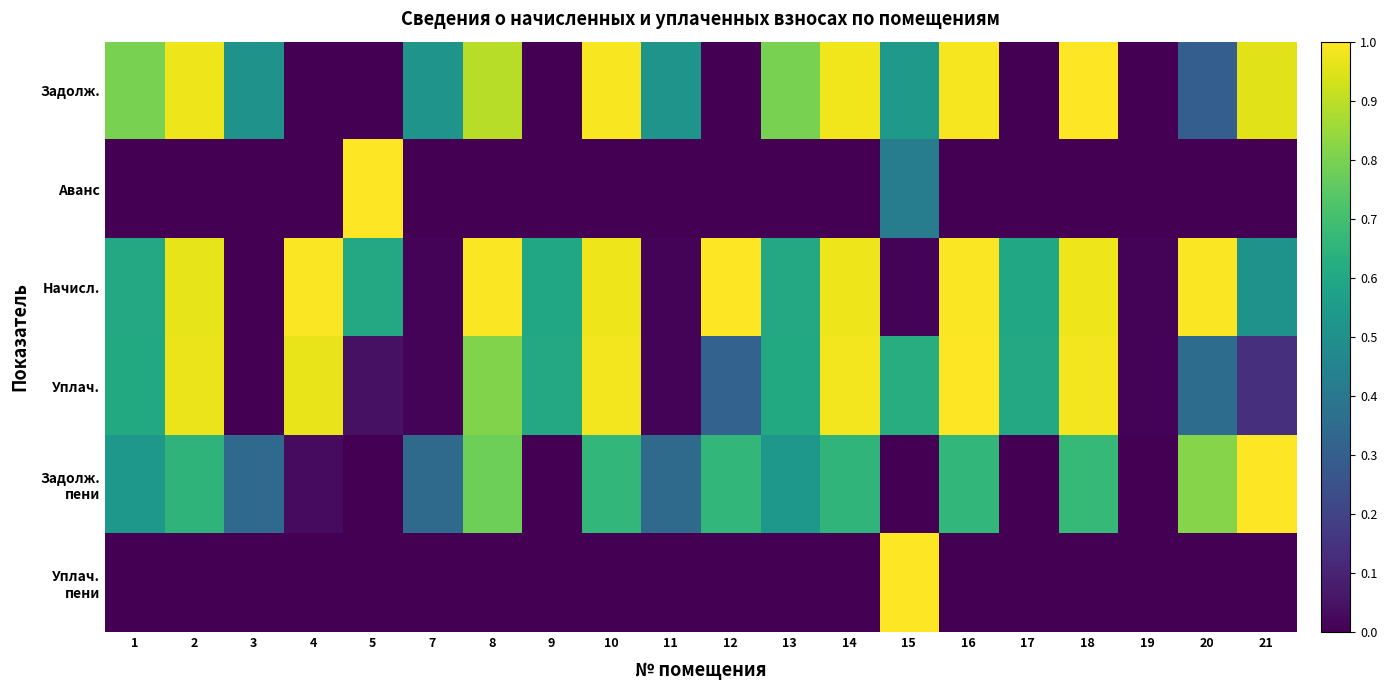

Which series has the widest spread of values?

Задолж.